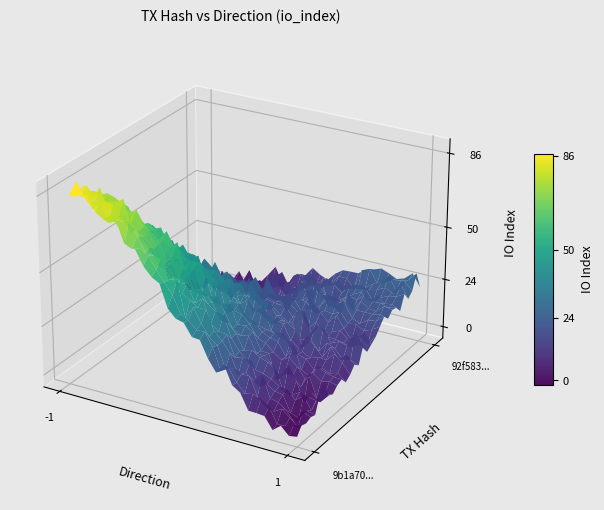

What is the sum of the 92f5831022065c6f0f08cc9f30f0138a6985848 values at io_index and direction?

25